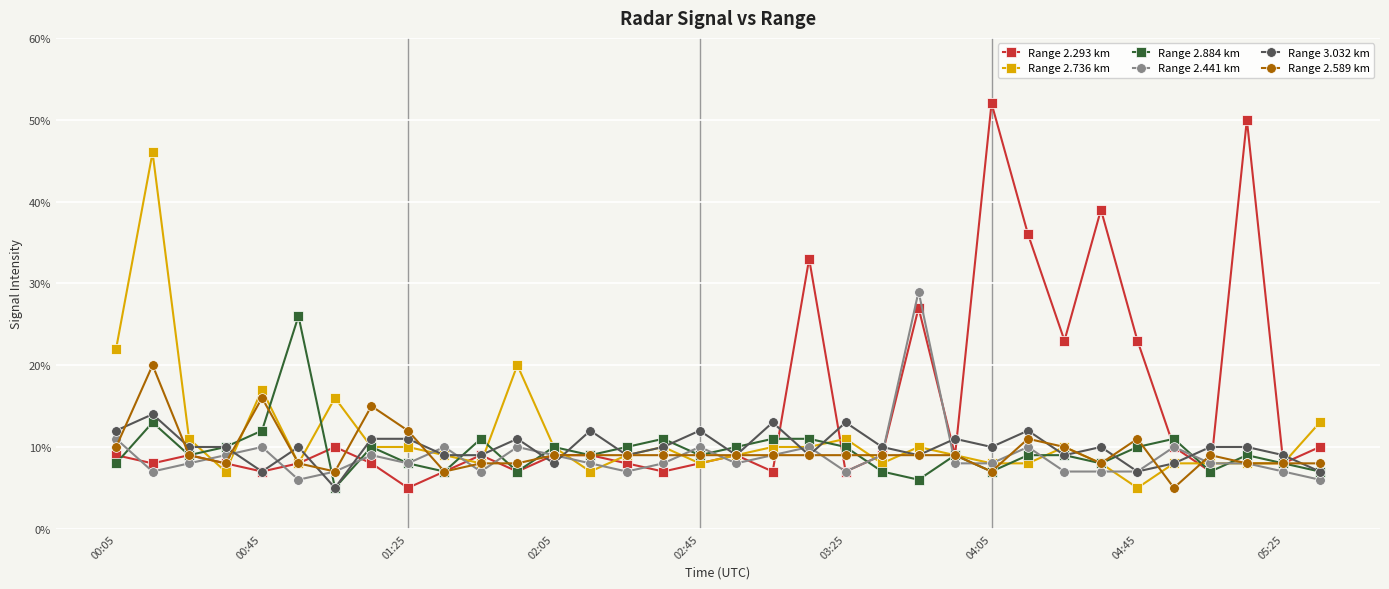

Is this an area chart (filled region under the line)?

No